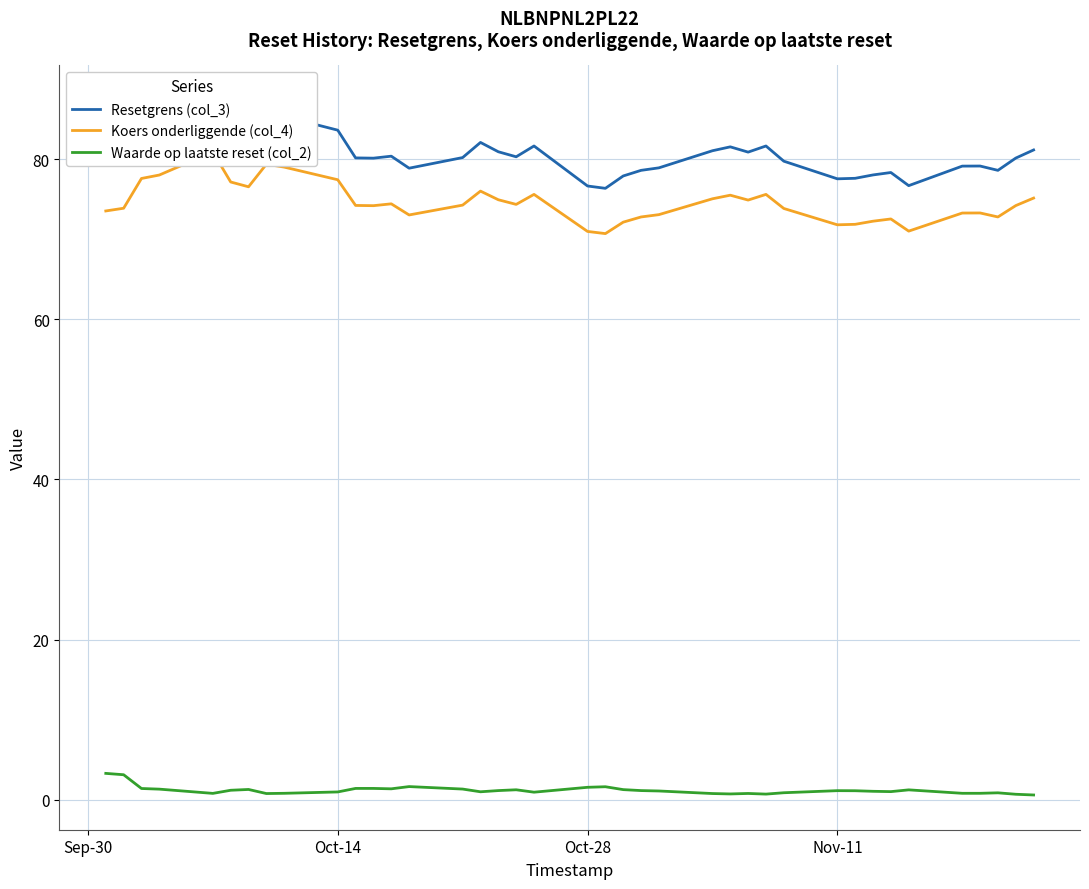

What is the difference between the maximum and minimum values in the Koers onderliggende (col_4) series?

10.2